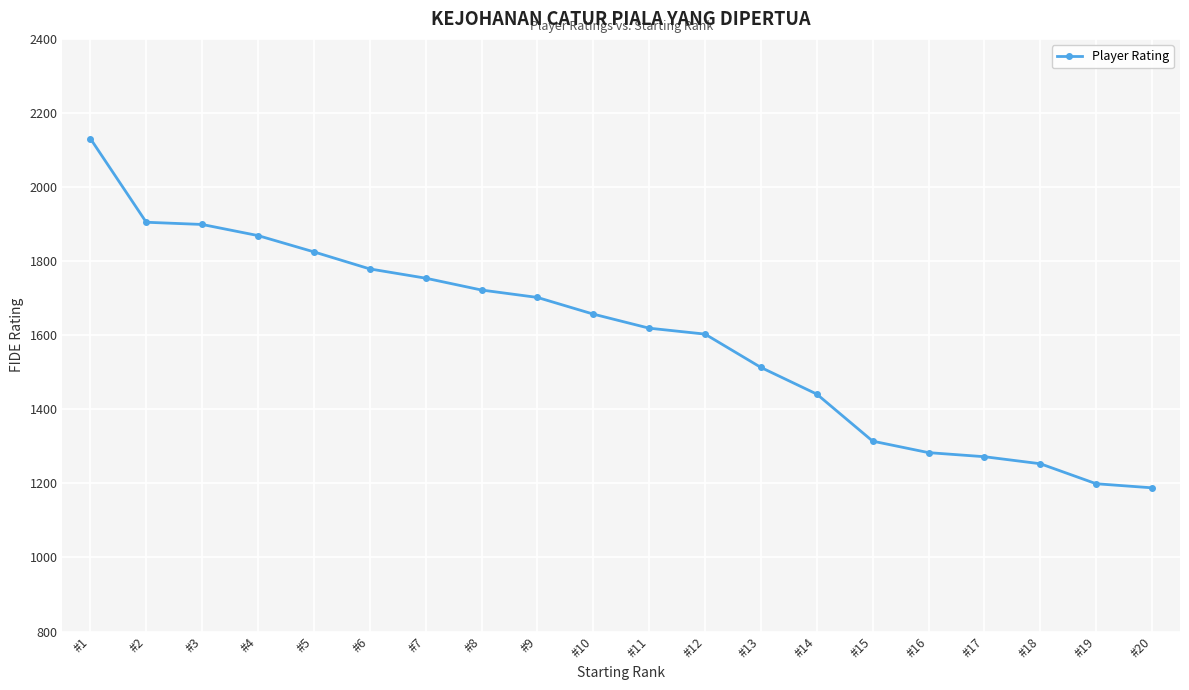

True or false: the data shows 1272 at #17.

True